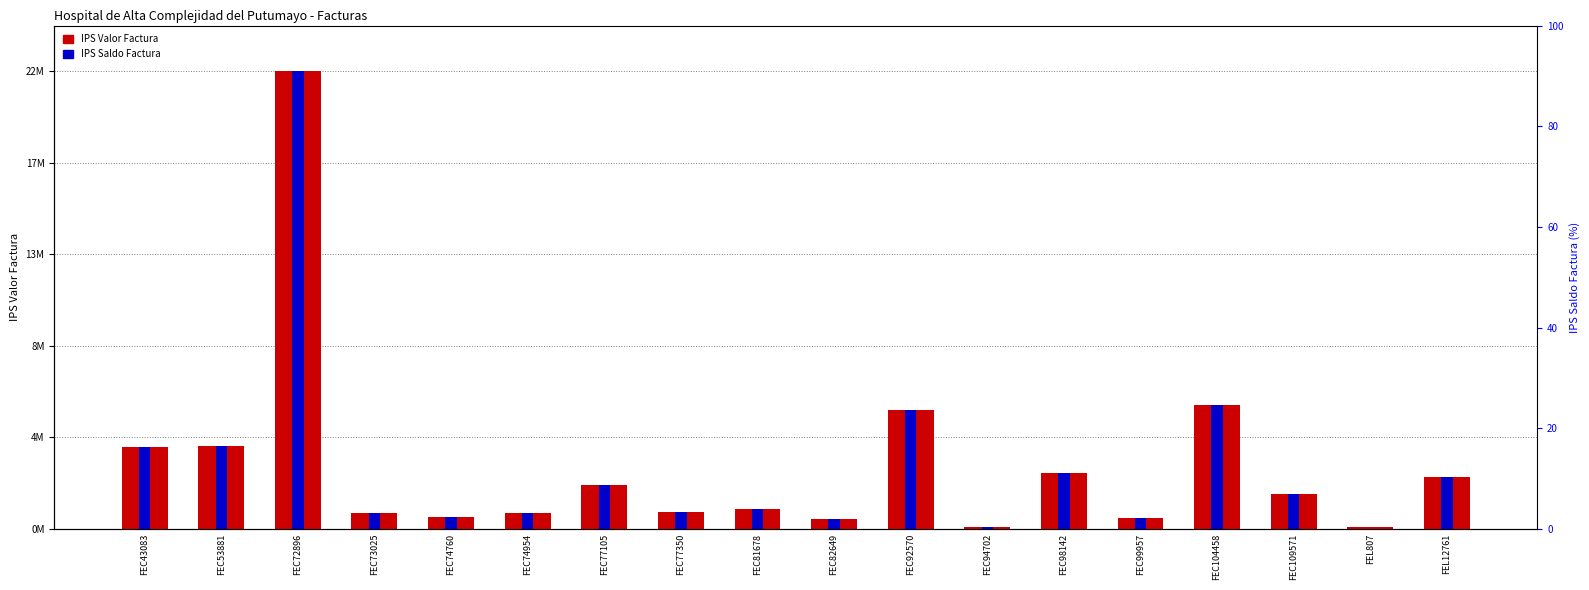

Which has a higher value, FEC53881 or FEC72896?

FEC72896